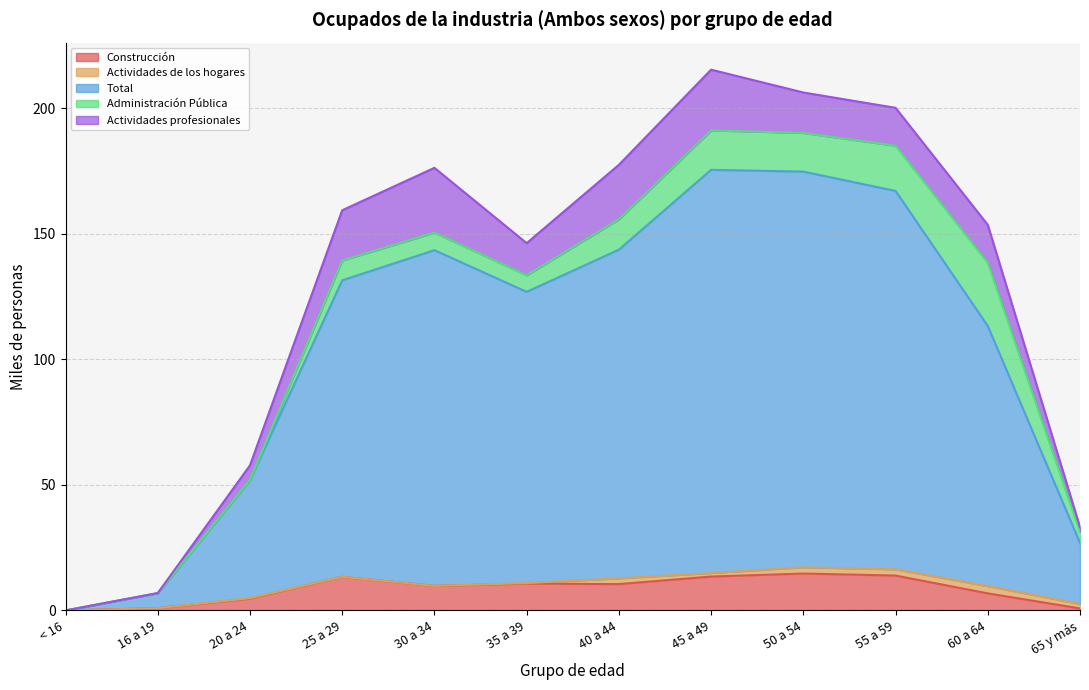

What is the label of the 7th point from the right?

35 a 39